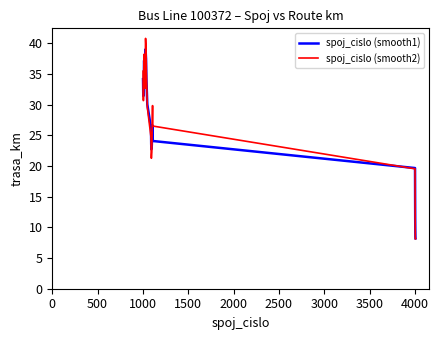

Which series has the largest range (max minus min)?

spoj_cislo (smooth2)